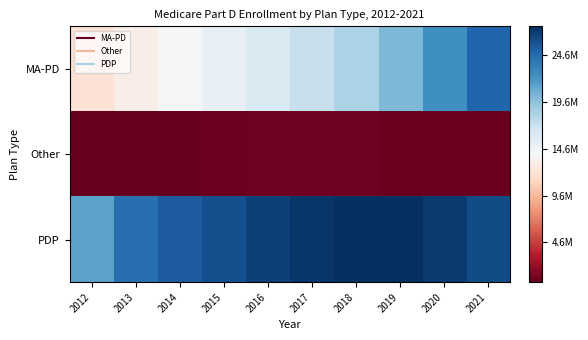

Which series has the largest total across all categories?

PDP